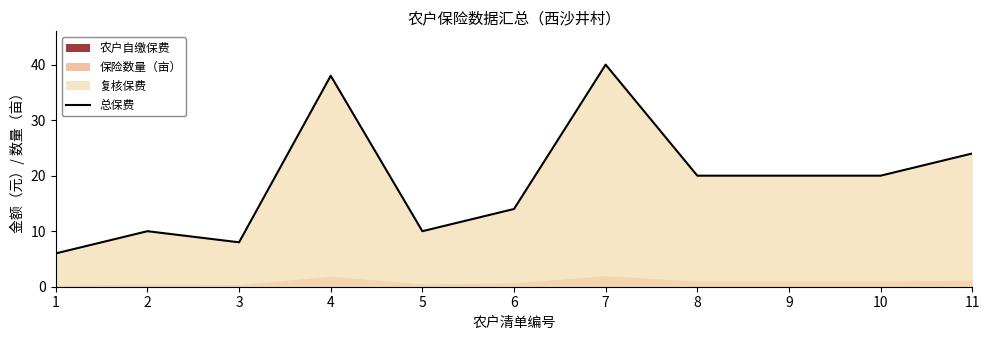

What is the difference between the second highest and second lowest values?

30